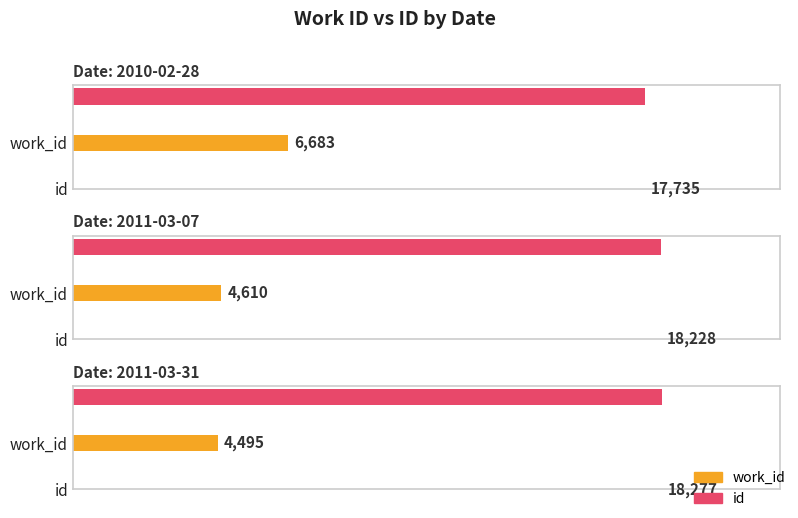

Is the value of id at 2010-02-28 greater than the value of work_id at 2011-03-07?

Yes